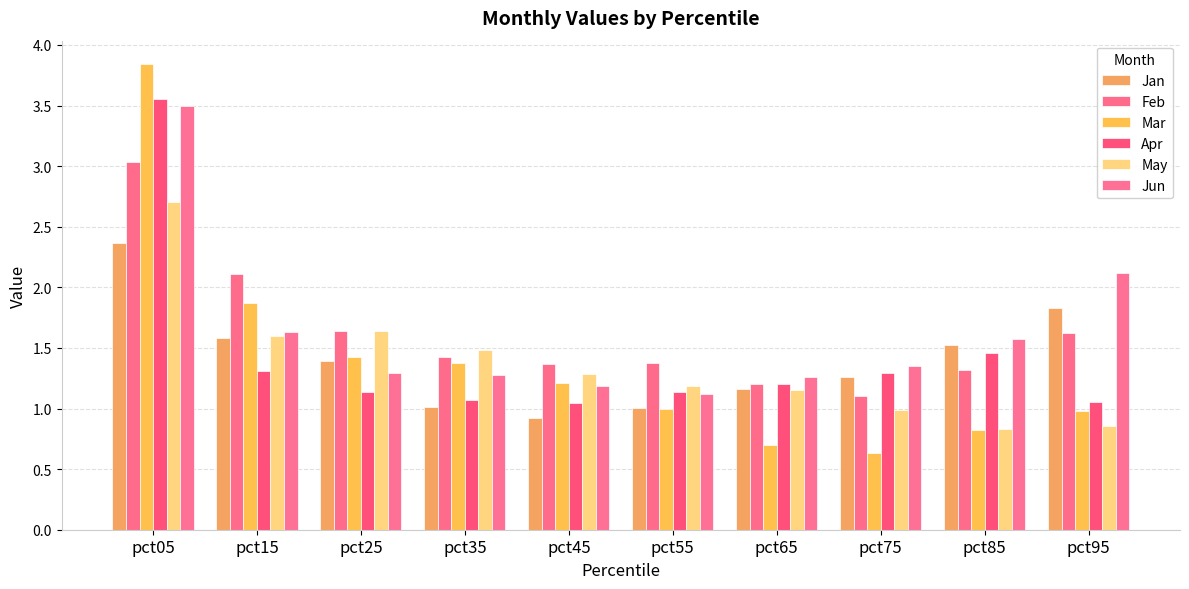

What are all the series names shown in the legend?

Jan, Feb, Mar, Apr, May, Jun